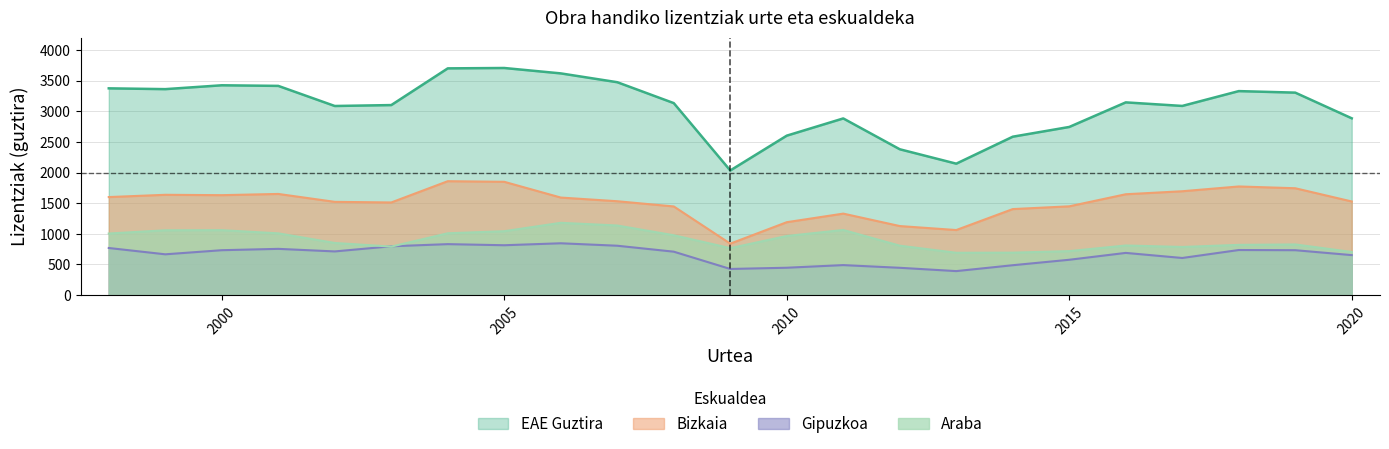

Which series has the largest total across all categories?

EAE Guztira